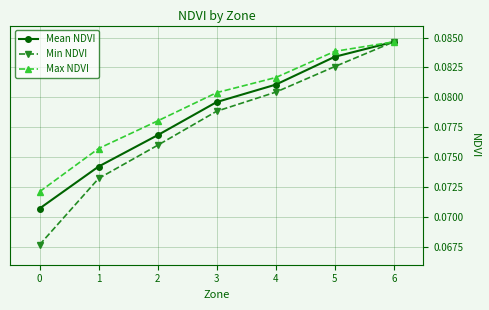

Count the number of categories in the chart.

7